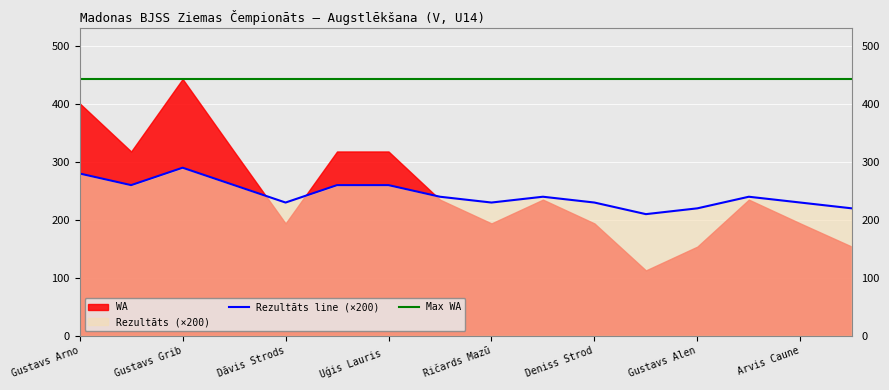

The Rezultāts line (×200) series shows 230.0 at Arvis Caune. True or false?

True